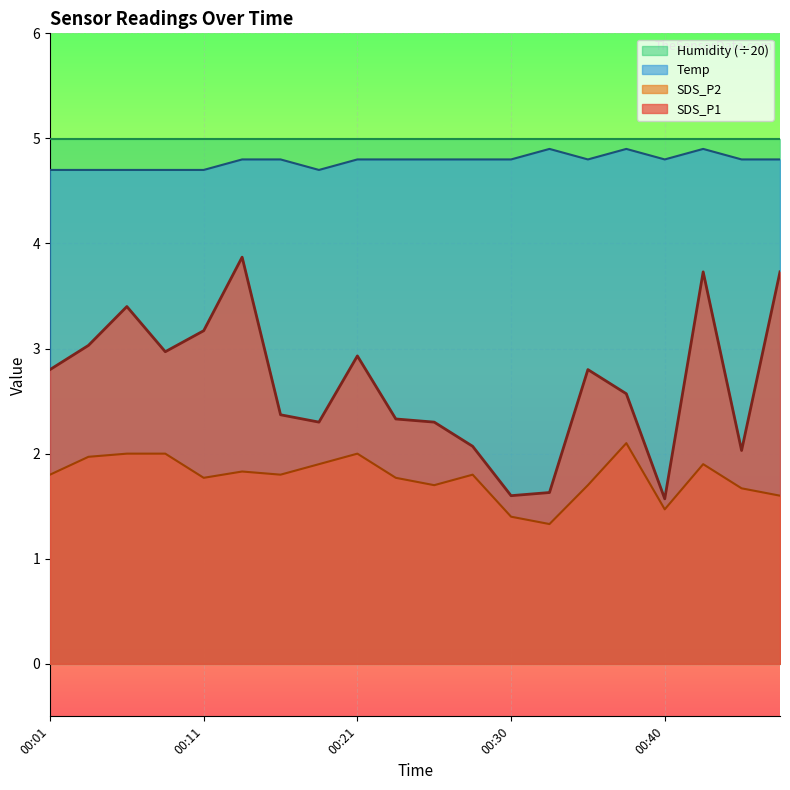

Does the chart display data point markers on the line(s)?

No